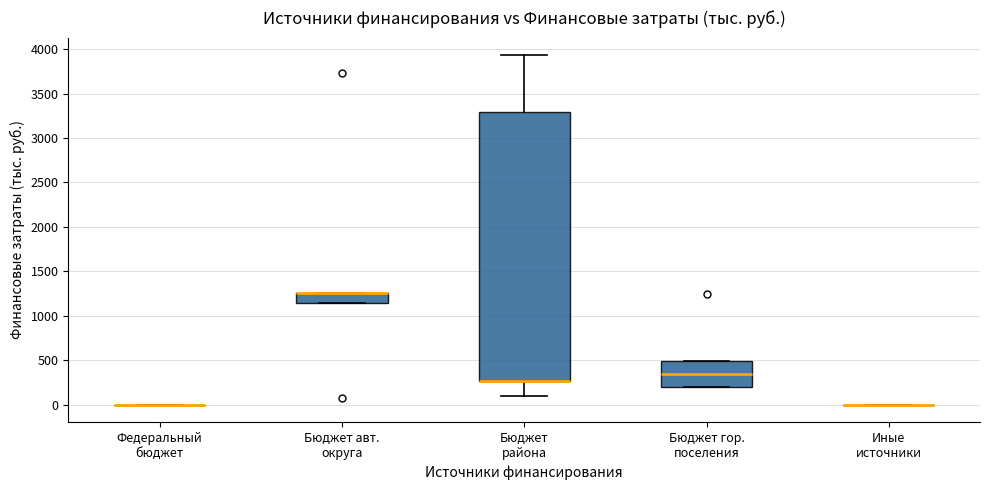

Reading left to right, read every box against the y-axis: the position of its median line, the range the box covers, and the ends of its whiskers. The values are not printed on the chart, so give them approximately, as read against the axis.

Федеральный бюджет: box collapsed to a line at 0, whiskers 0 to 0
Бюджет авт. округа: median 1250 (drawn on the box's upper edge), box 1150 to 1250, whiskers 1150 to 1250
Бюджет района: median 250 (drawn on the box's lower edge), box 250 to 3300, whiskers 100 to 3950
Бюджет гор. поселения: median 350, box 200 to 500, whiskers 200 to 500
Иные источники: box collapsed to a line at 0, whiskers 0 to 0